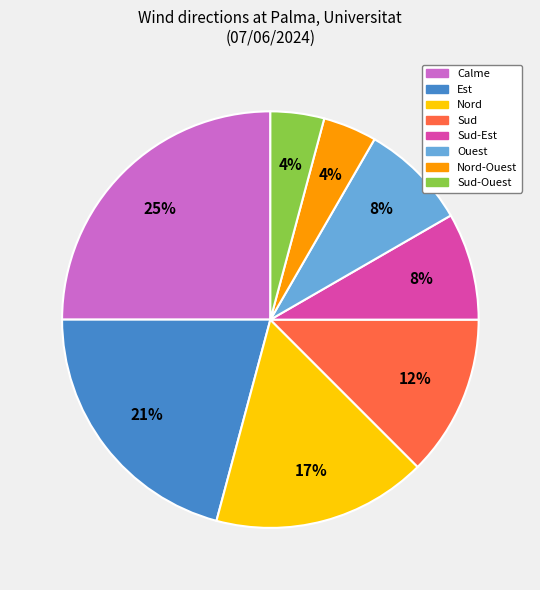

Which has a higher value, Sud-Est or Est?

Est